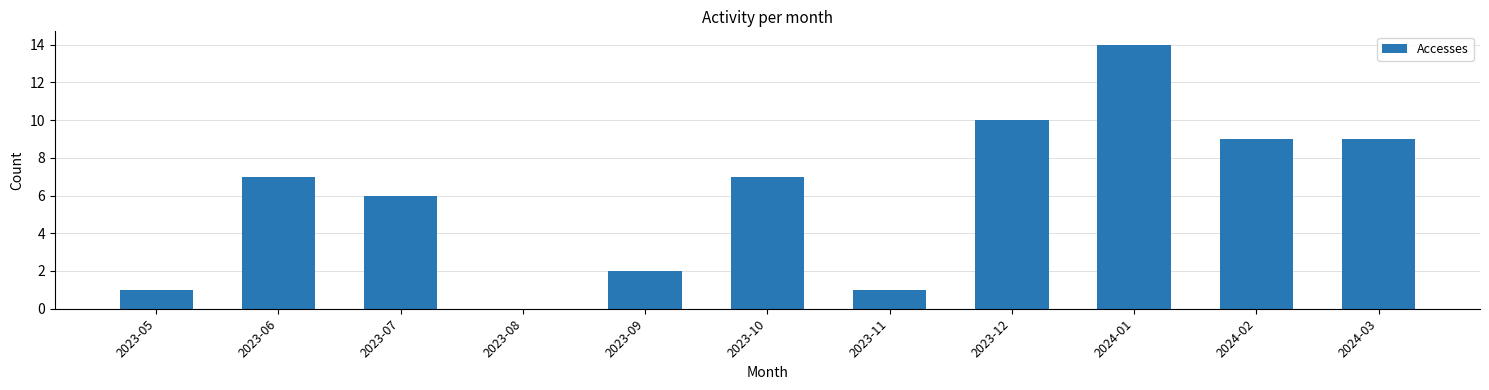

Reading left to right, transcribe all the data shown in this chart.

1	7	6	0	2	7	1	10	14	9	9